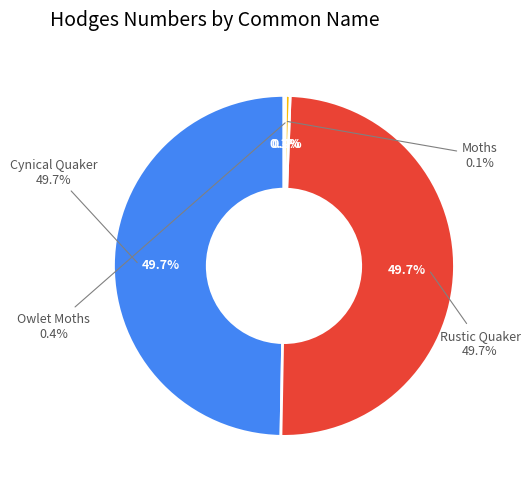

What percentage is NOT represented by Owlet Moths?

99.6%